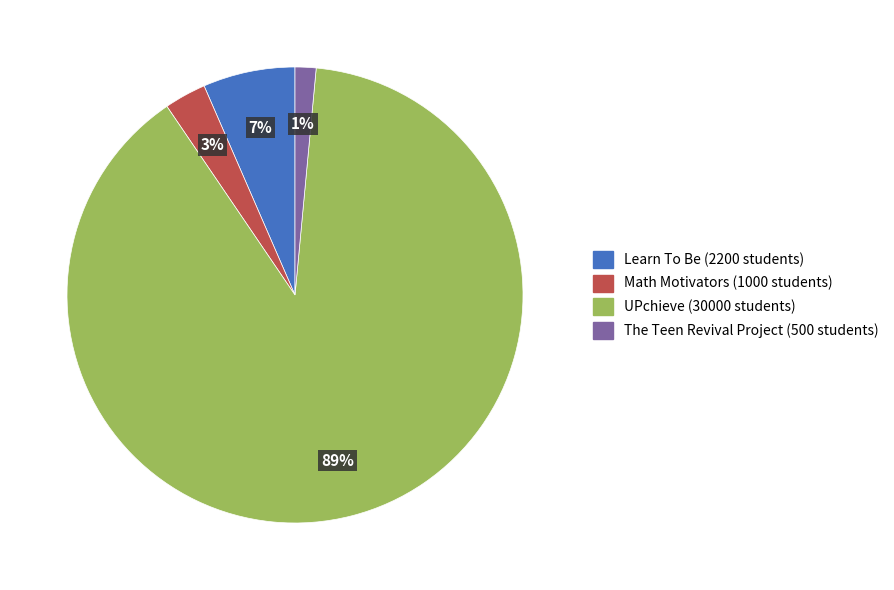

The The Teen Revival Project (500 students) slice represents 1% of the pie. True or false?

True